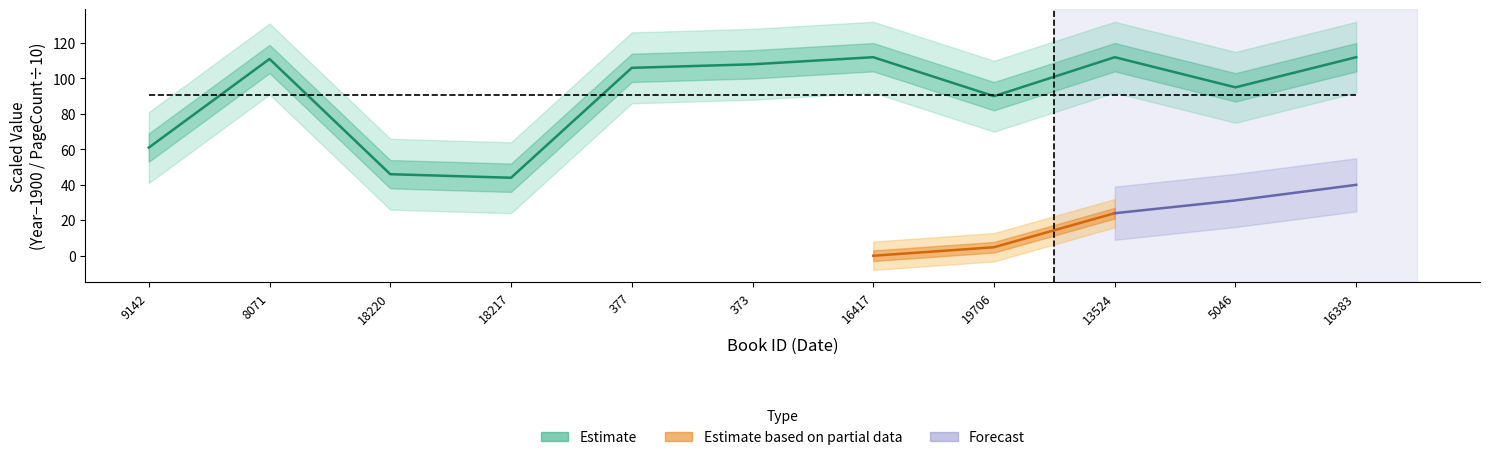

How many points are higher than both their immediate neighbors (excluding endpoints)?

3